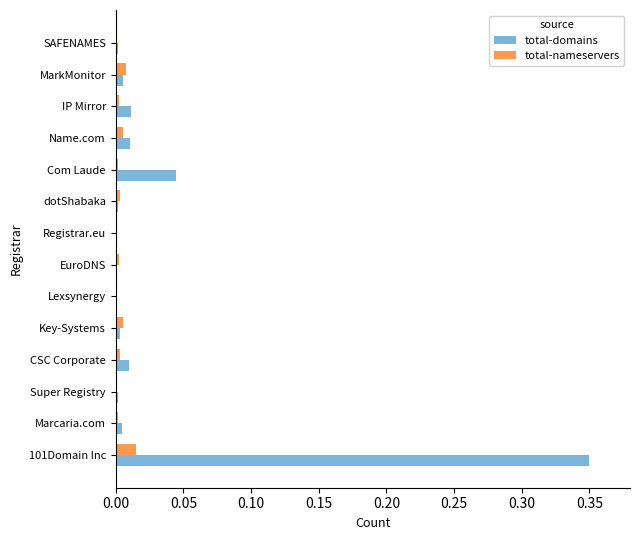

Which series changed the most between Registrar.eu and Com Laude?

total-domains